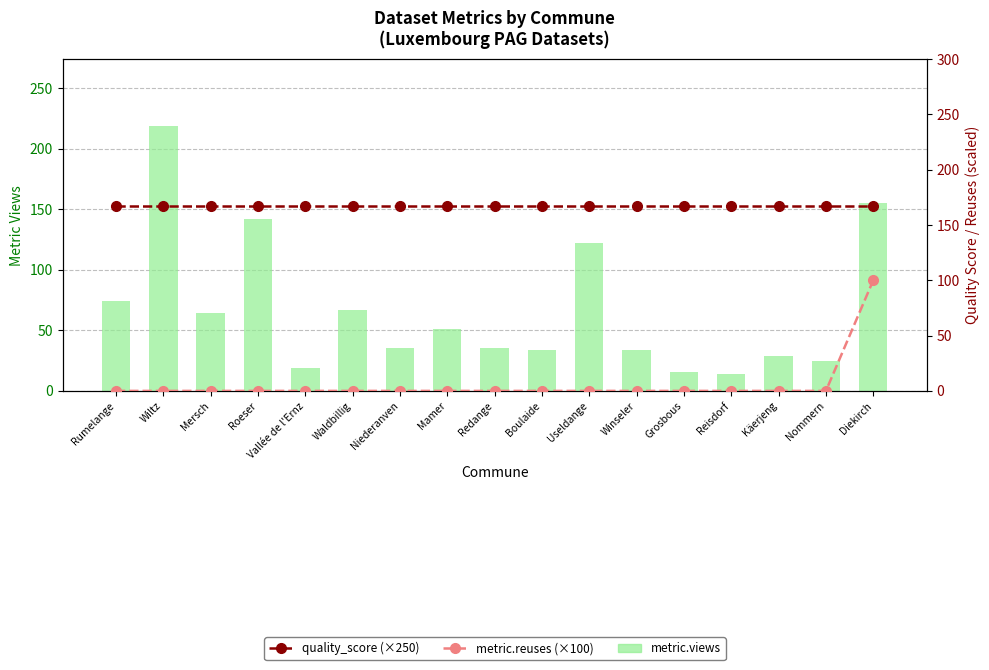

At which label is metric.reuses (×100) closest to 50?

Rumelange